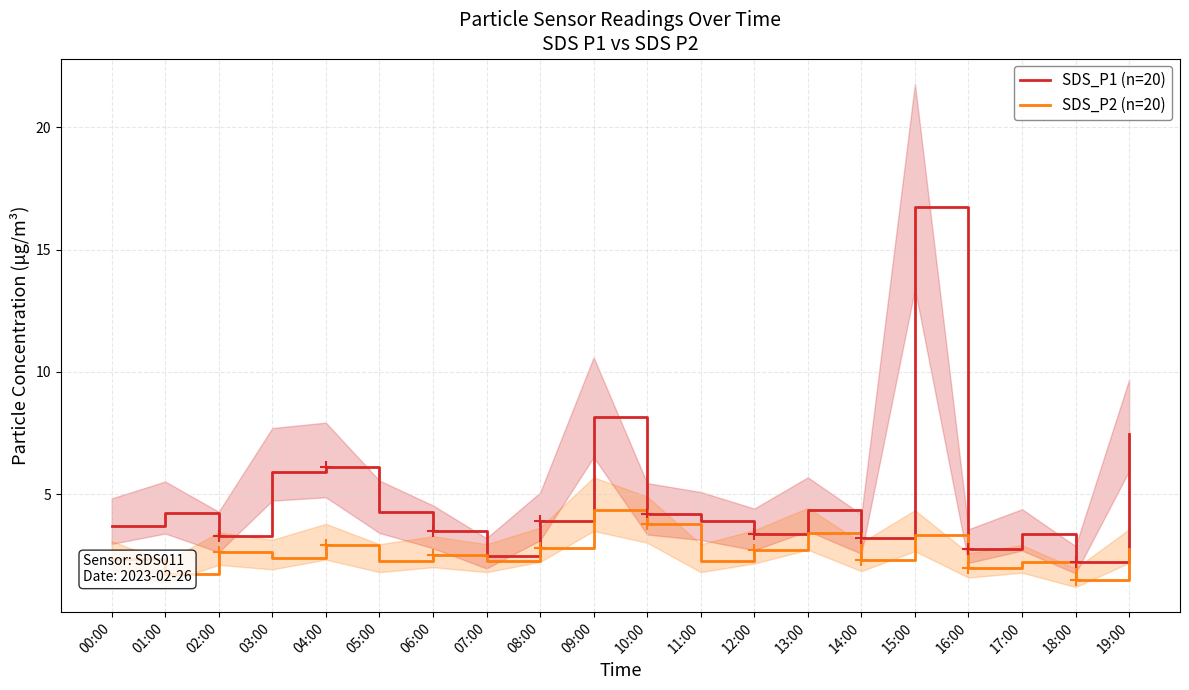

Which series has the widest spread of values?

SDS_P1 (n=20)